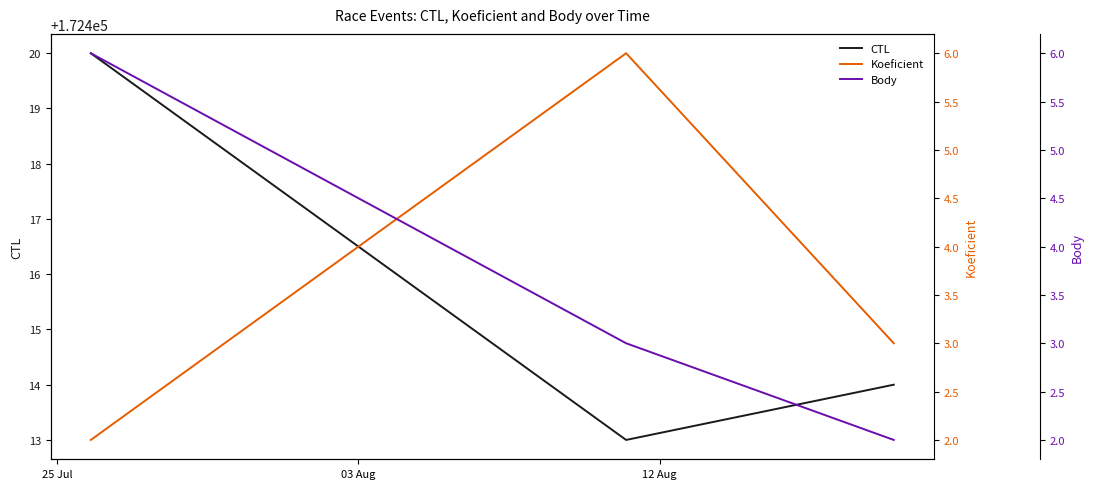

What is the highest value of the CTL series?

172420